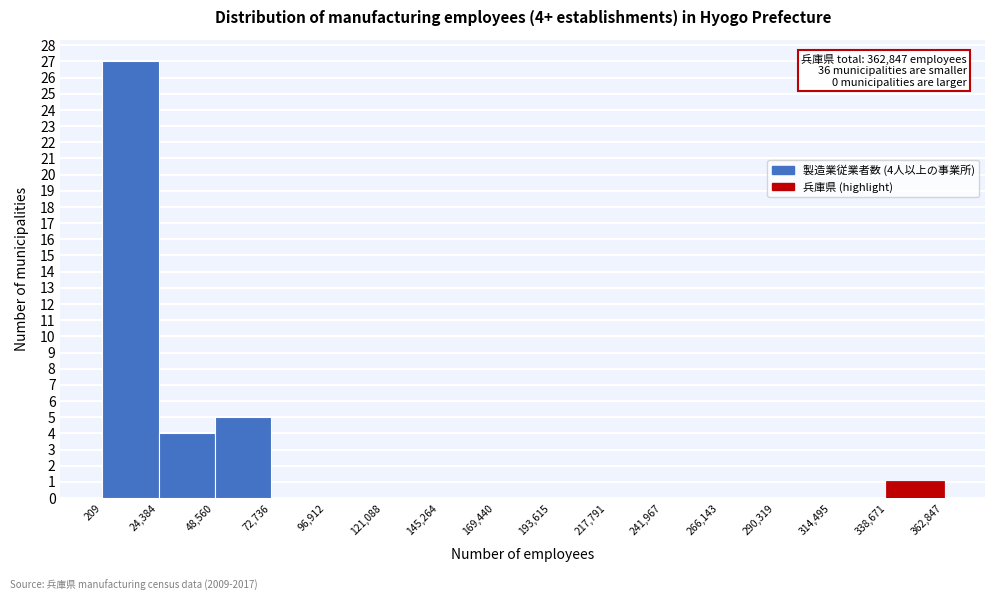

Which range on the x-axis has the tallest bar?

209 to 24,384